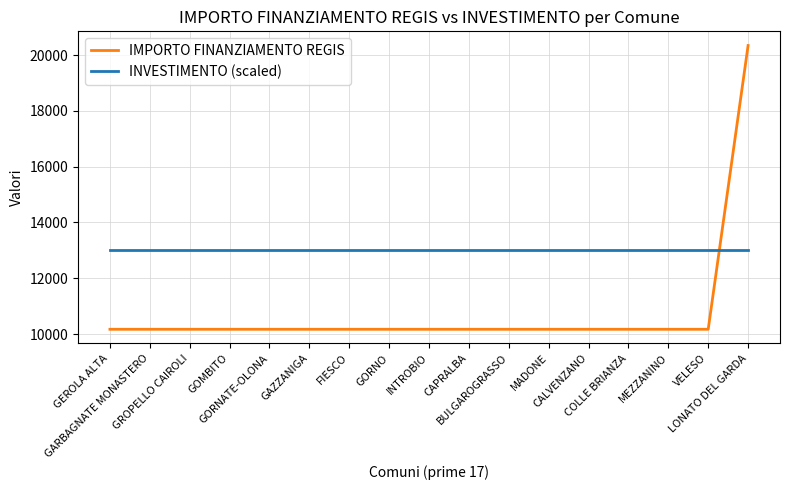

Which series has the widest spread of values?

IMPORTO FINANZIAMENTO REGIS